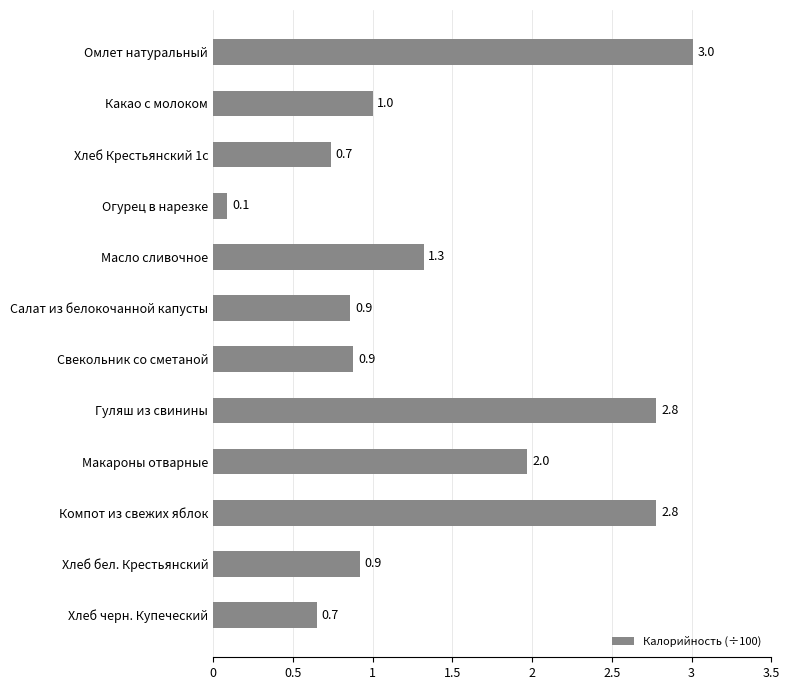

What is the difference between the second highest and minimum values?

2.7